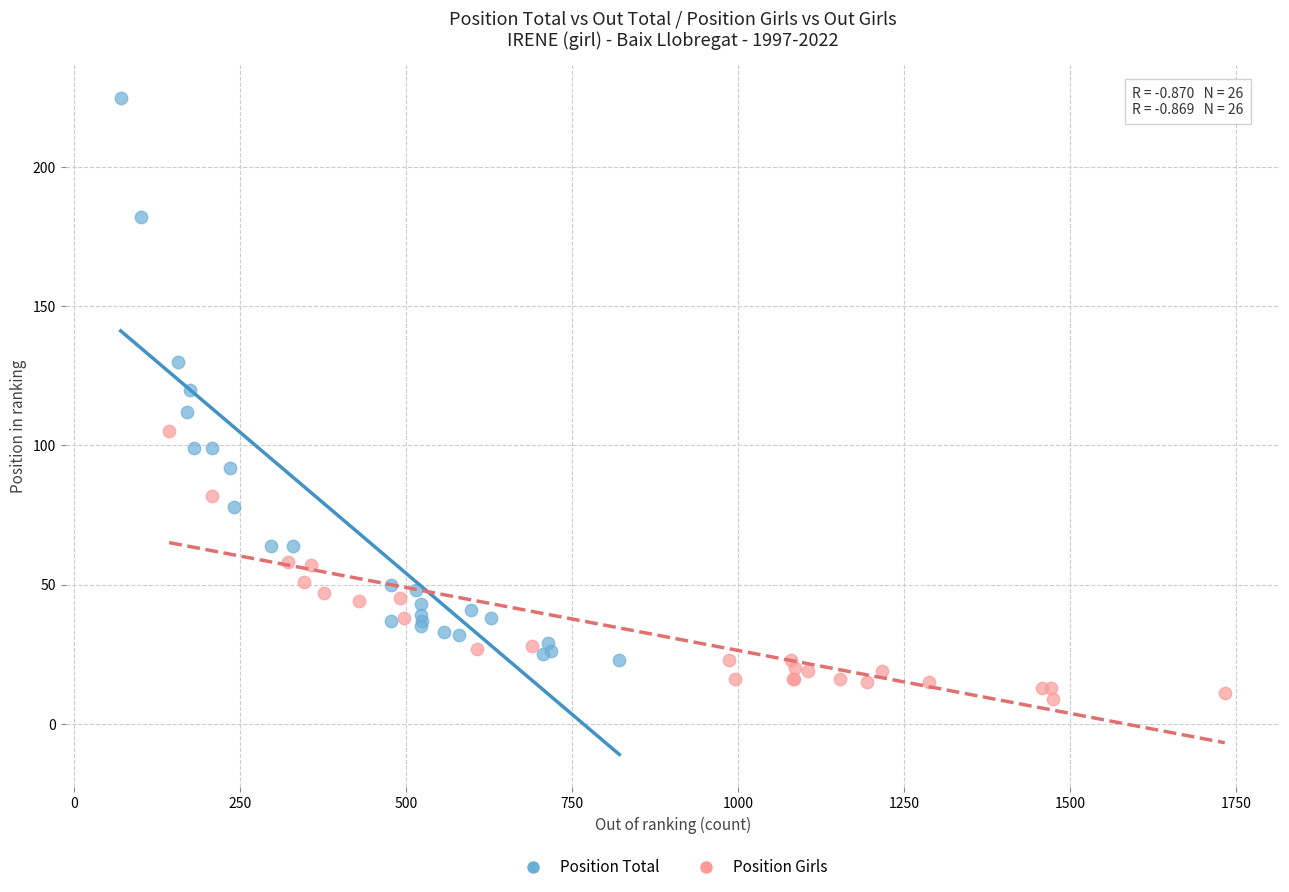

Which series contains the highest Y value?

Position Total